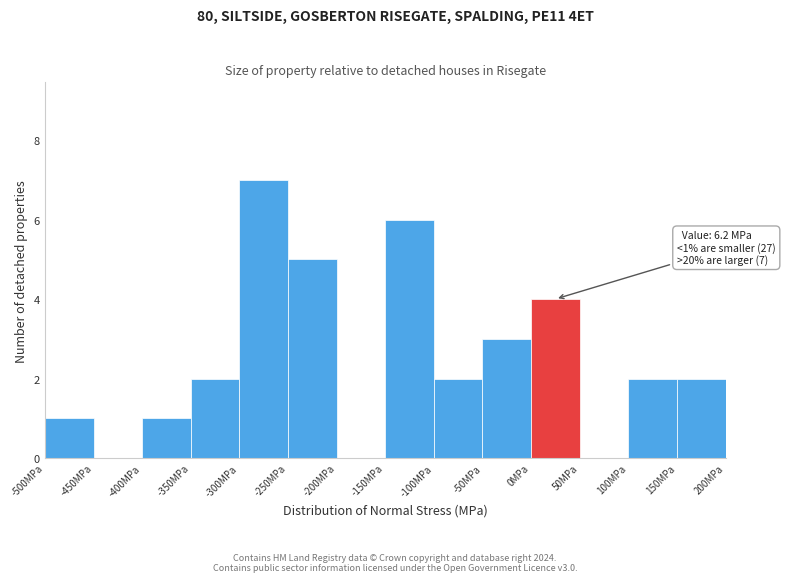

Over which range of the x-axis is the bar tallest?

-300 to -250